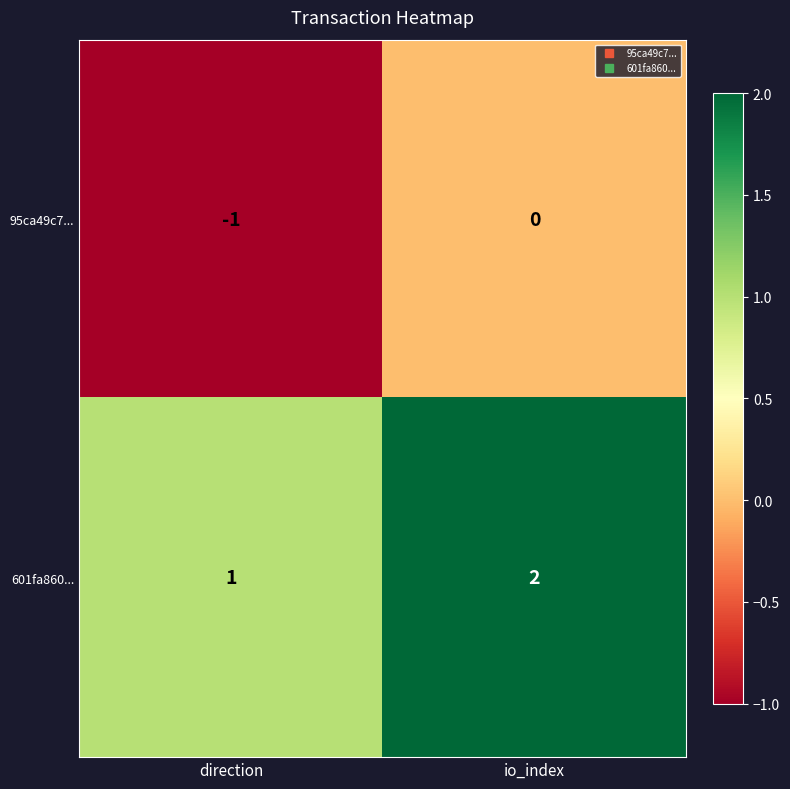

Reading left to right, list all the values displayed in this chart.

95ca49c7...: -1	0
601fa860...: 1	2